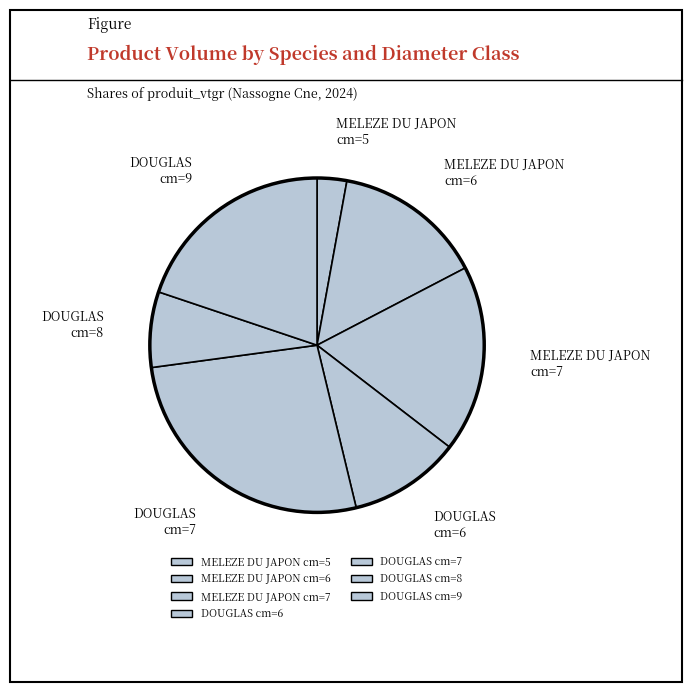

Rank the categories by value from highest to lowest.

DOUGLAS
cm=7, DOUGLAS
cm=9, MELEZE DU JAPON
cm=7, MELEZE DU JAPON
cm=6, DOUGLAS
cm=6, DOUGLAS
cm=8, MELEZE DU JAPON
cm=5